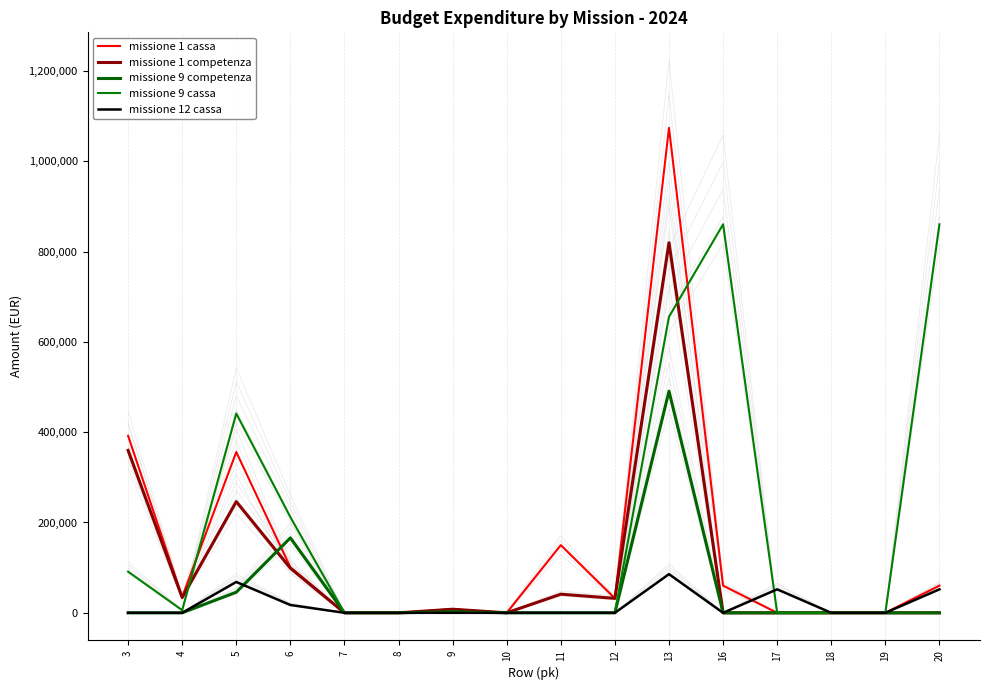

Between 6 and 5, which is larger?

5